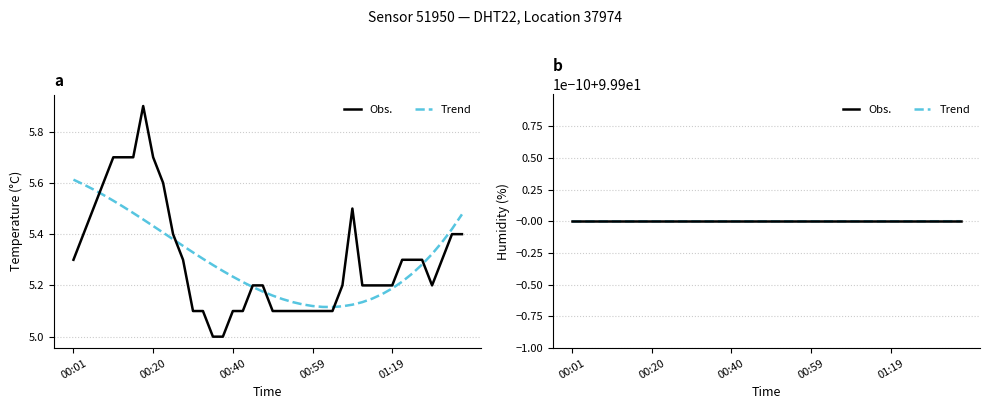

Which category has the lowest value across all series?

00:35